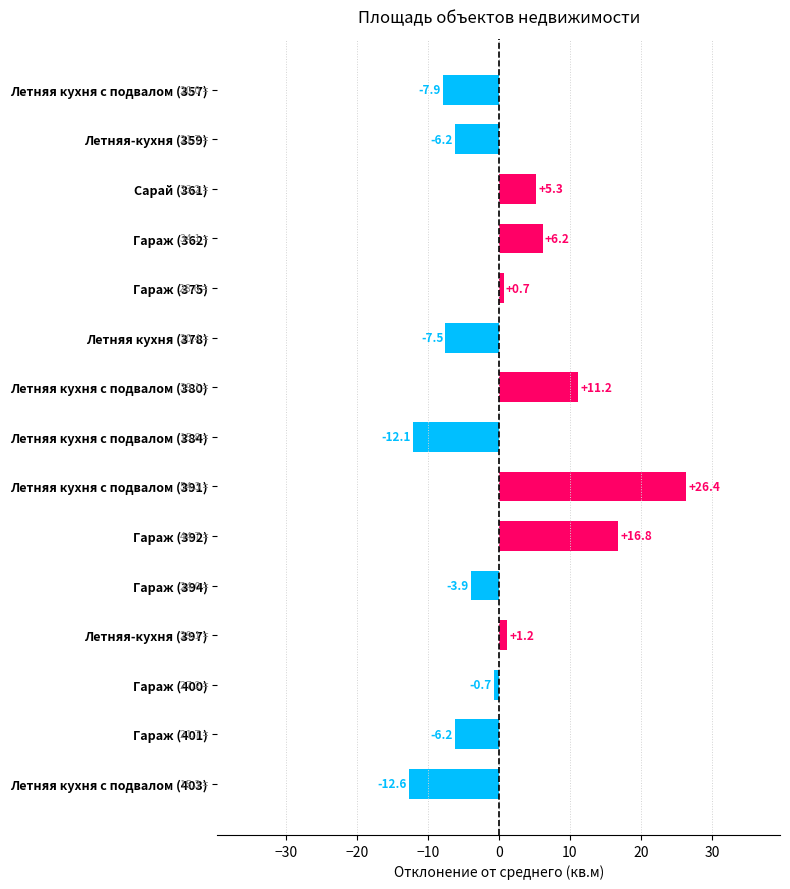

What is the change in value from Гараж (401) to Летняя кухня с подвалом (403)?

-6.4